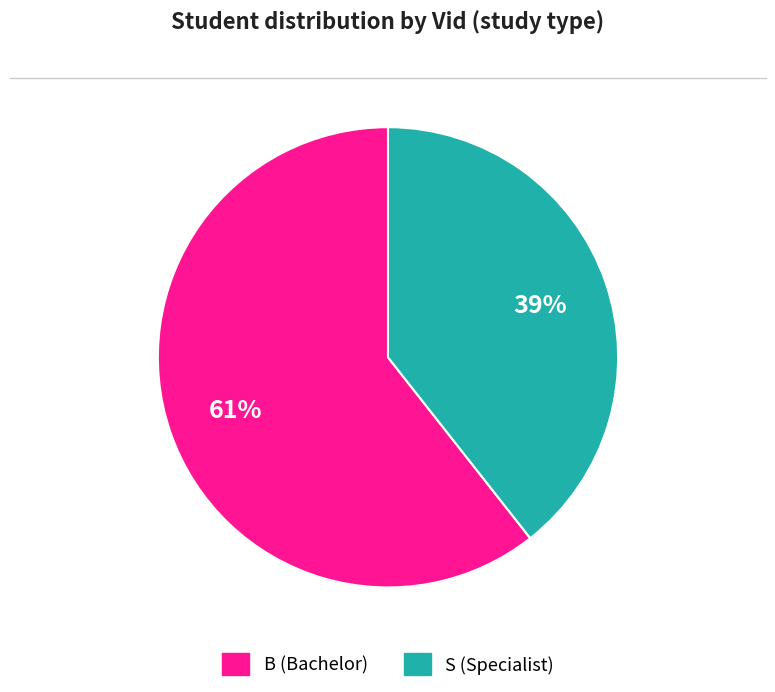

The B slice represents 74% of the pie. True or false?

False